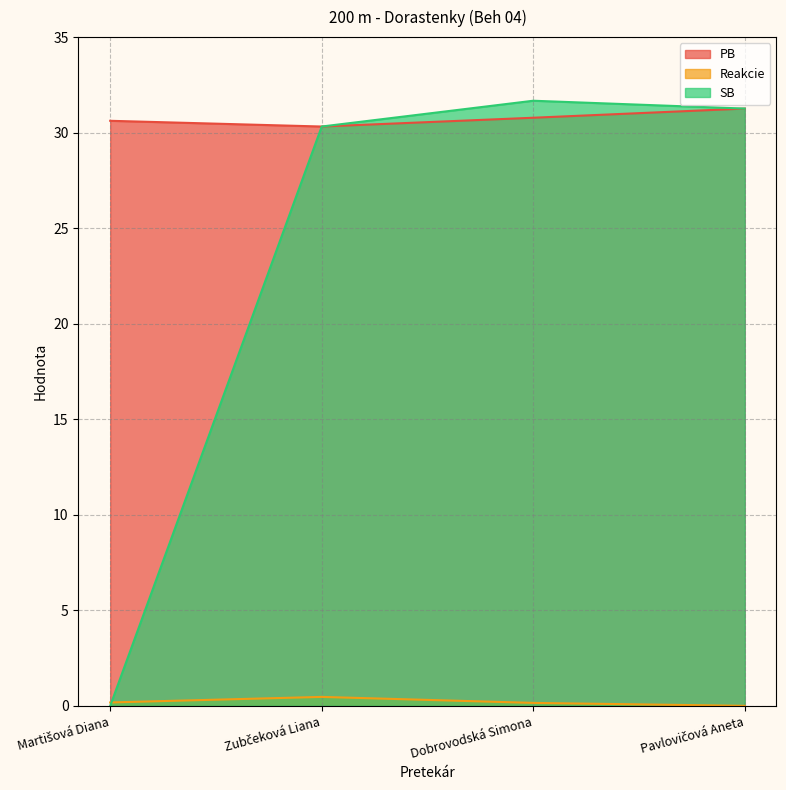

What are all the series names shown in the legend?

PB, Reakcie, SB